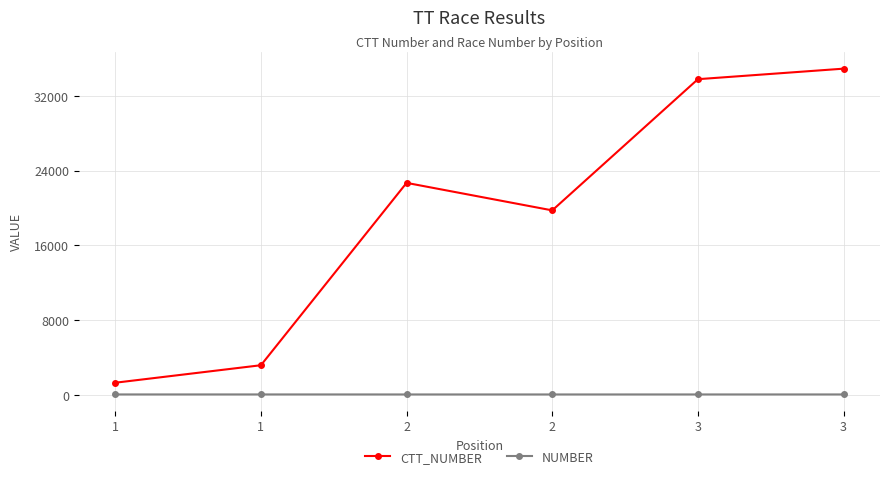

How many categories are shown in the chart?

6